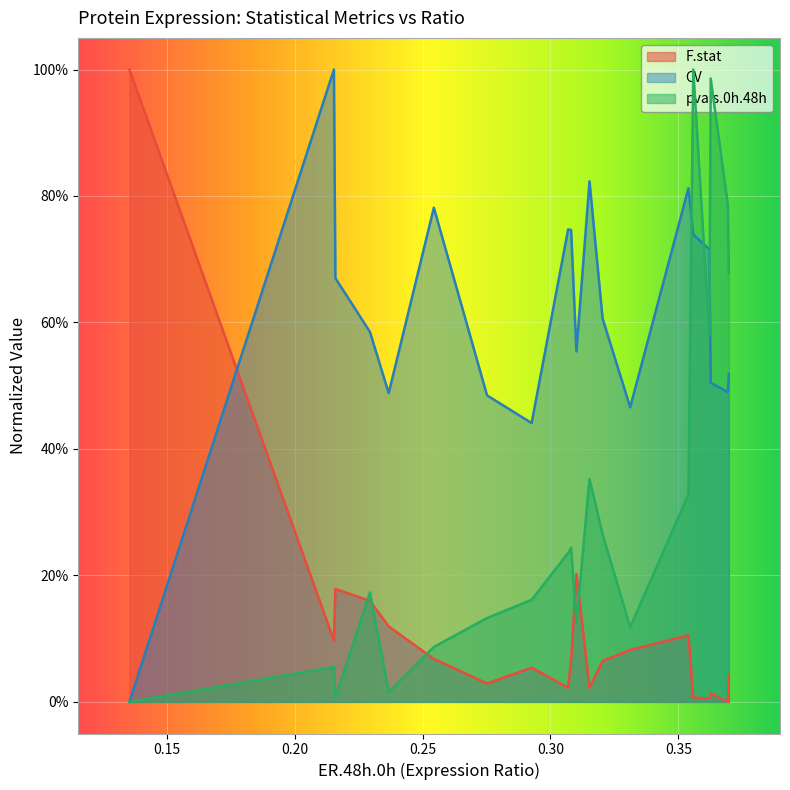

How many CV values are between 0 and 1?

20